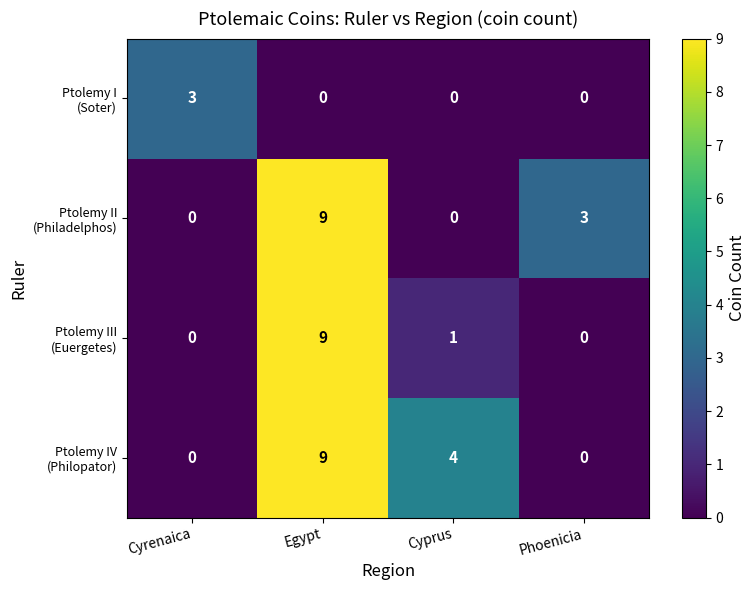

Rank the series at Cyprus from highest to lowest value.

Ptolemy IV (Philopator), Ptolemy III (Euergetes), Ptolemy I (Soter), Ptolemy II (Philadelphos)